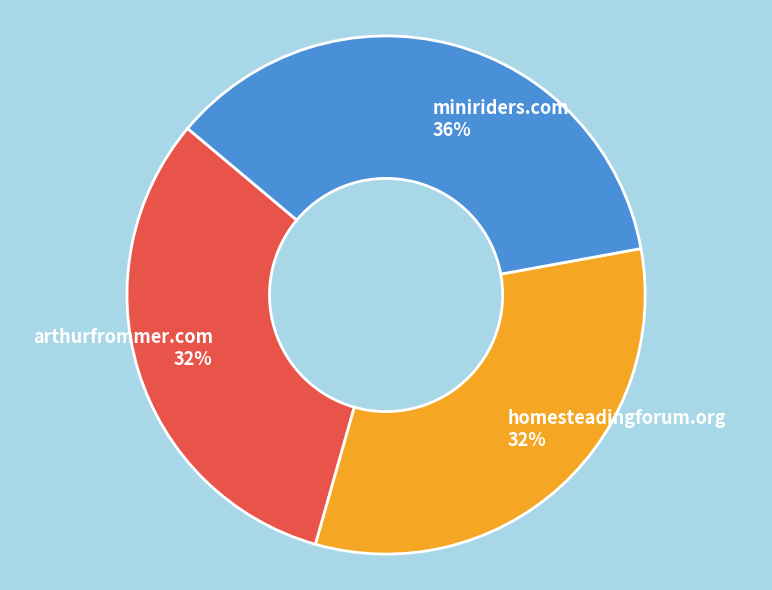

Between miniriders.com and arthurfrommer.com, which is larger?

miniriders.com